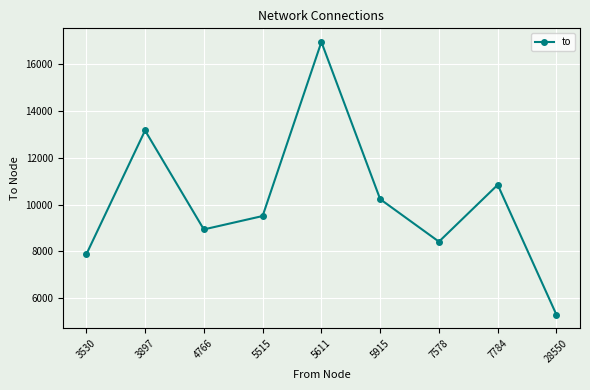

What is the value of the 3rd point from the left?

8938.9